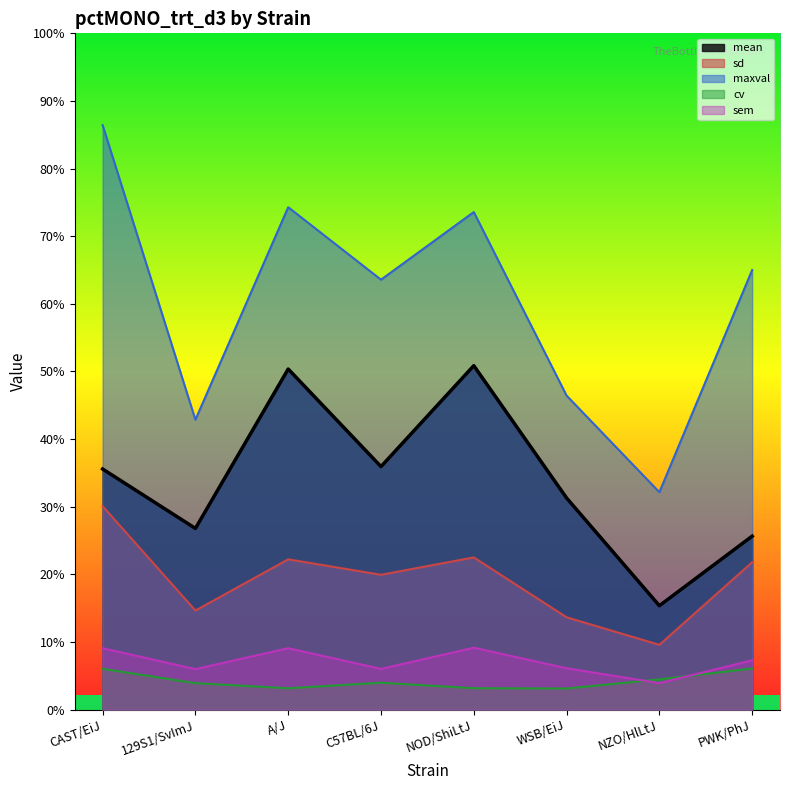

What are all the series names shown in the legend?

mean, sd, maxval, cv, sem